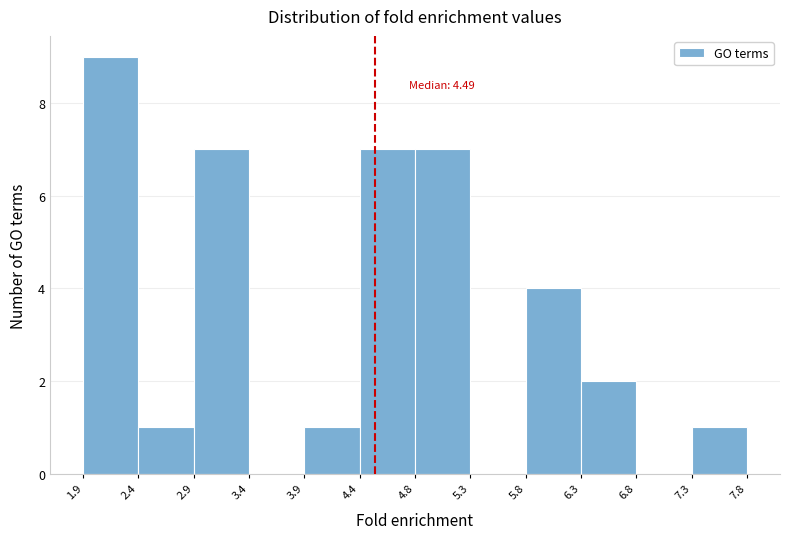

Which range on the x-axis has the tallest bar?

1.9 to 2.4